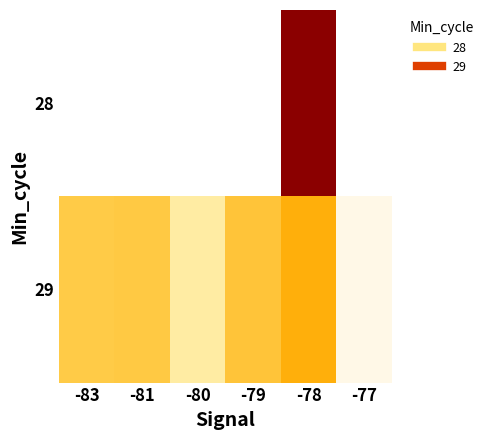

Which category has the lowest value across all series?

-77